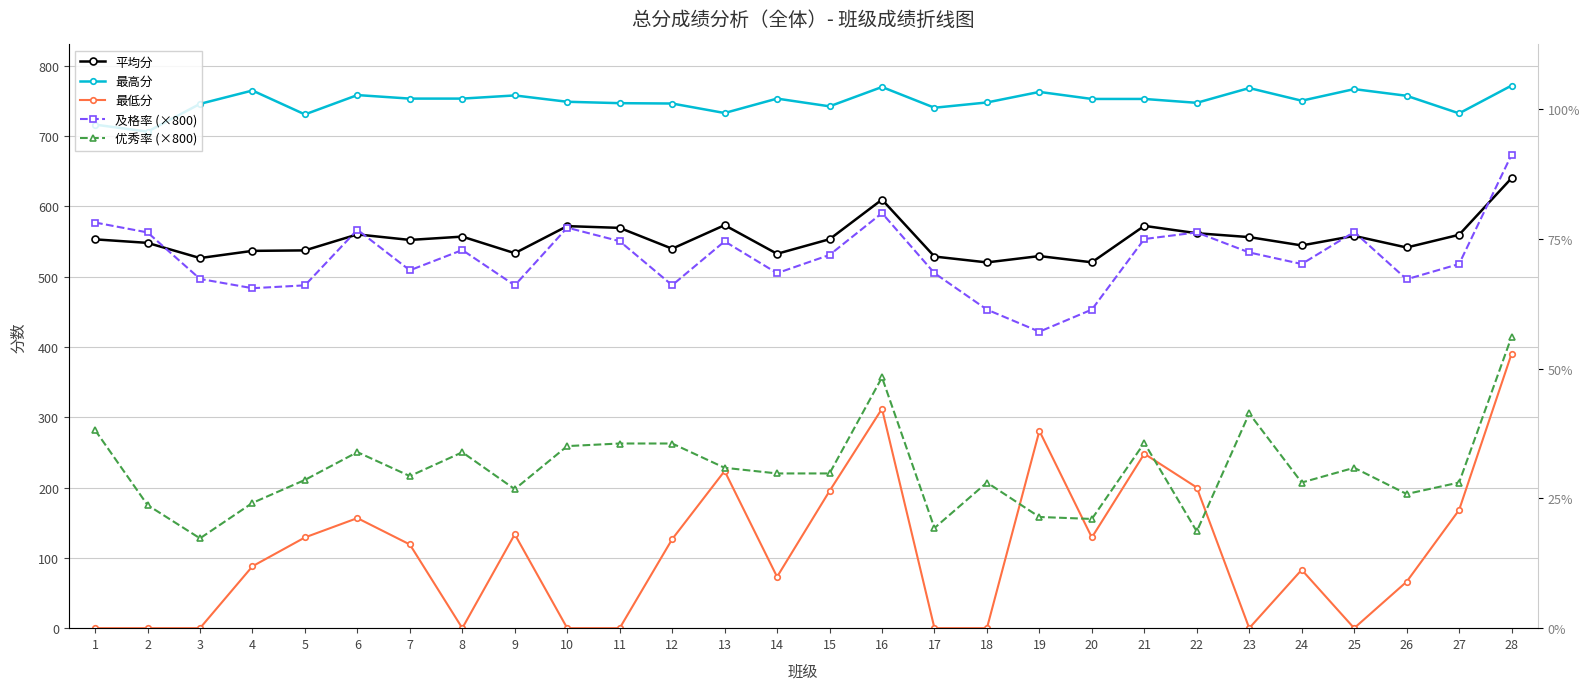

How many lines are shown in the chart?

5